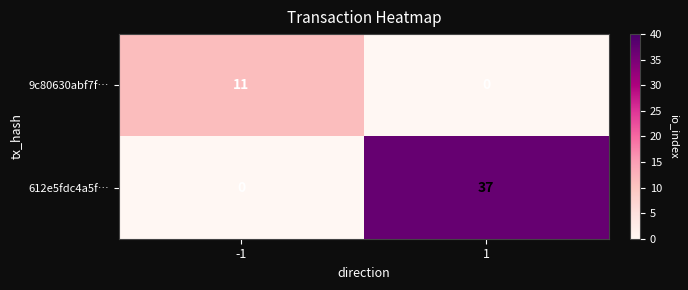

What is the sum of the 612e5fdc4a5f… values at -1 and 1?

37